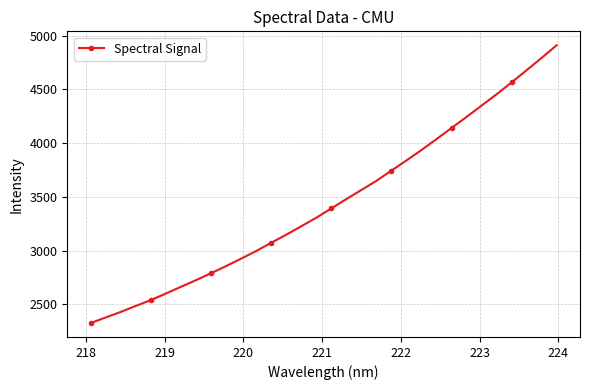

What is the sum of all values?

110248.6